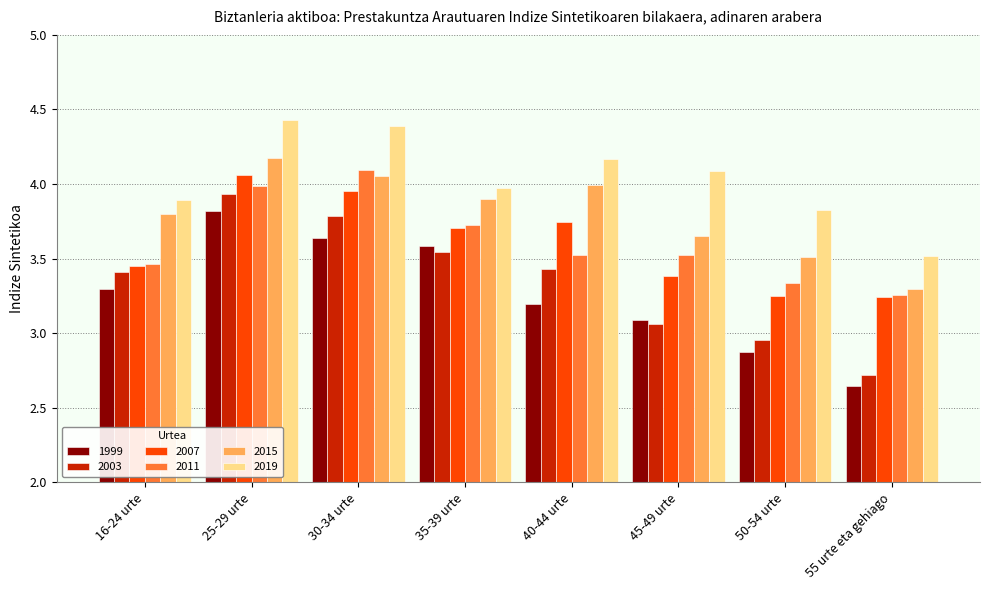

The 2011 series shows 5.3 at 25-29 urte. True or false?

False